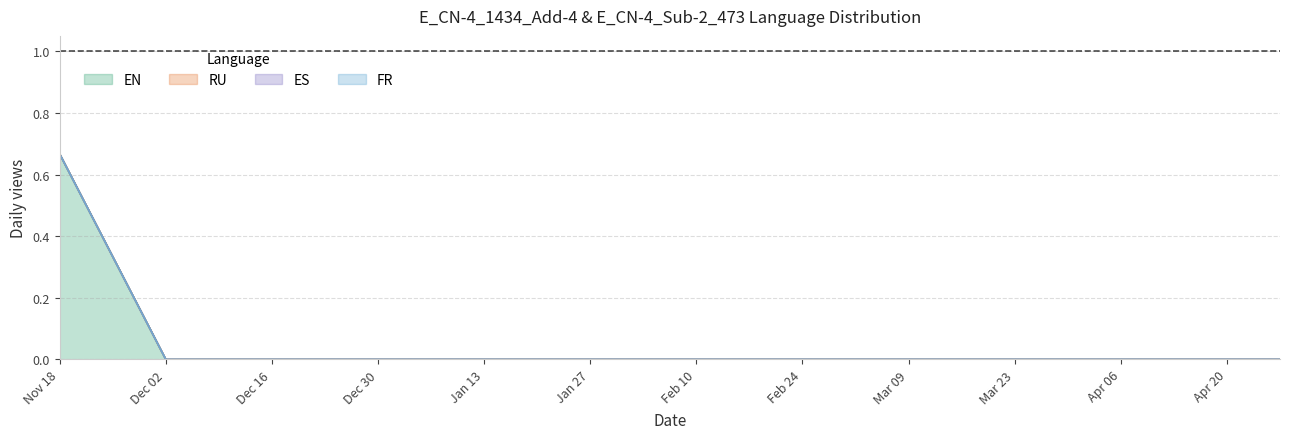

What position from the right is 2020-02-04?

8